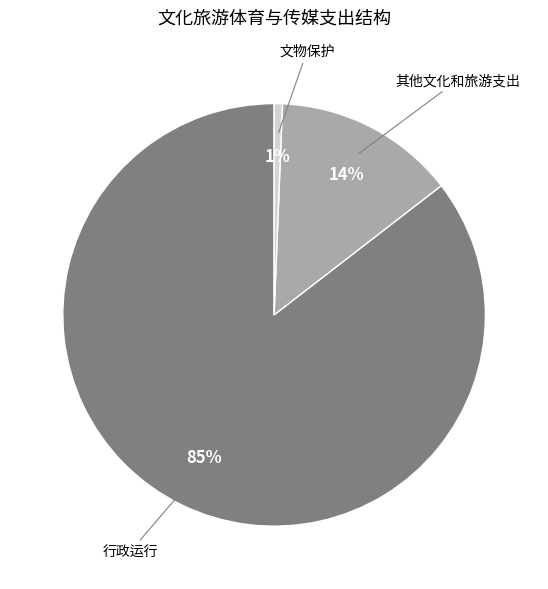

To the nearest percent, what is the average slice percentage?

33%